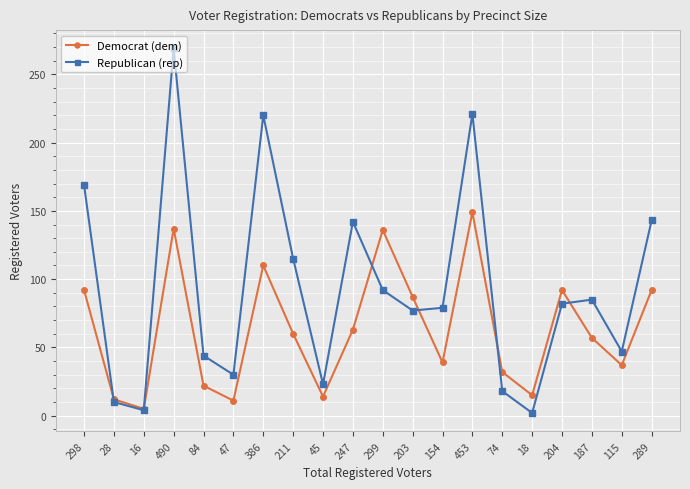

Rank the series by their maximum value, from highest to lowest.

Republican (rep), Democrat (dem)